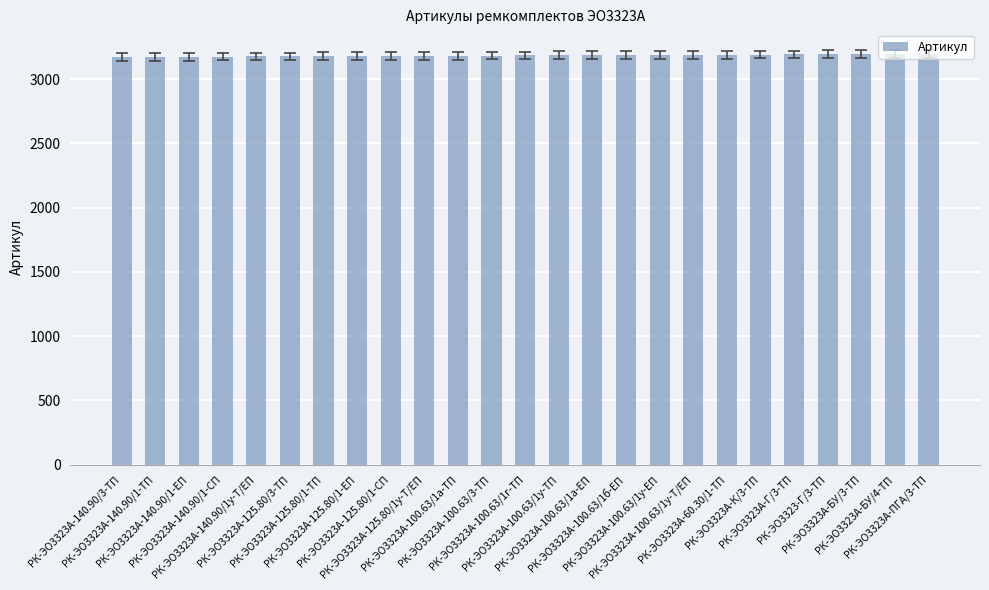

What is the greatest value displayed?

3196